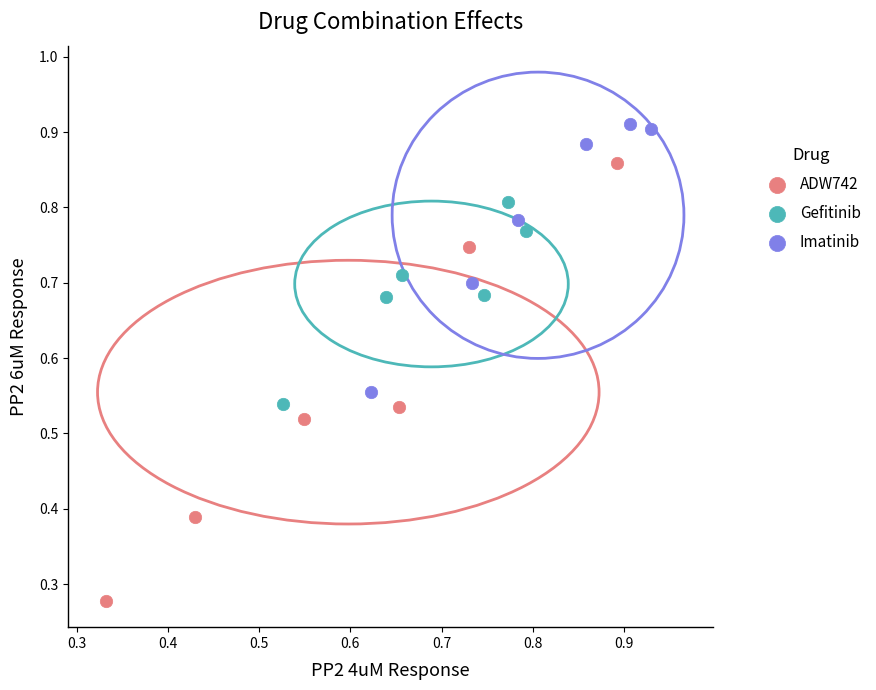

Which series reaches the maximum Y coordinate?

Imatinib